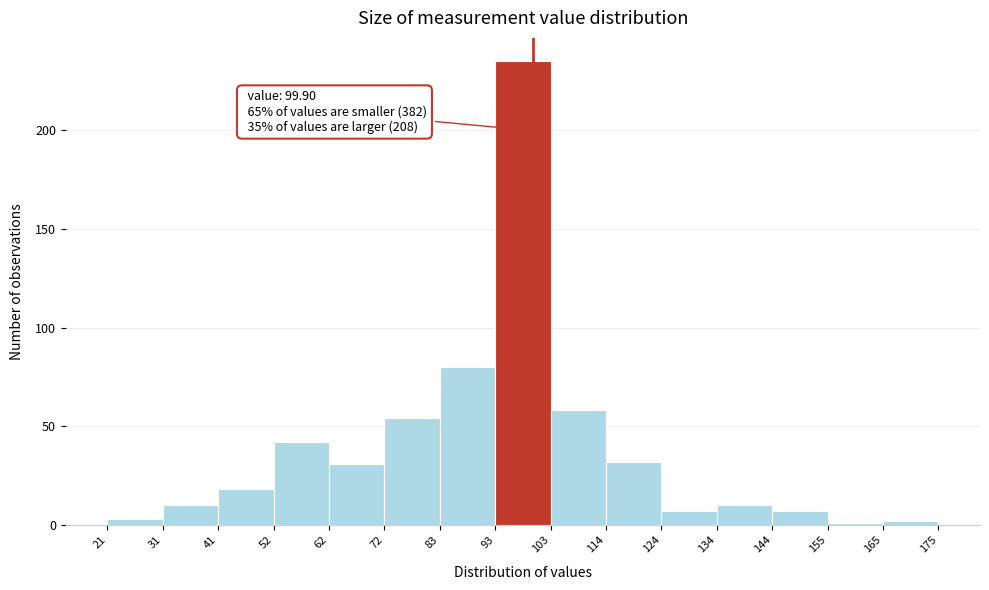

Over which range of the x-axis is the bar tallest?

93 to 103